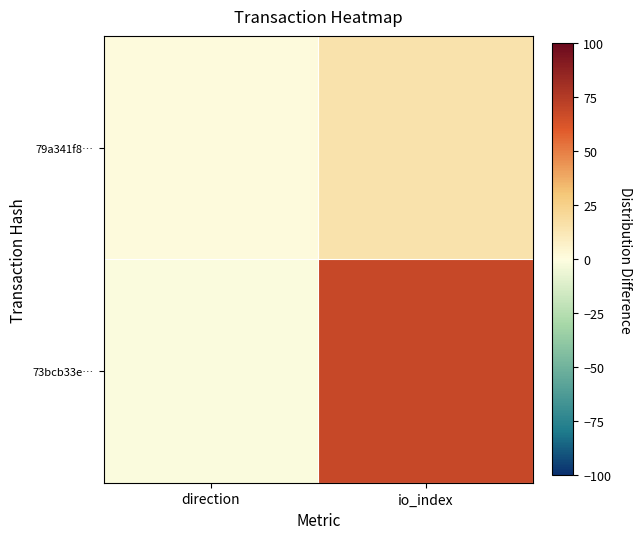

What is the difference between the highest and lowest values at direction?

2